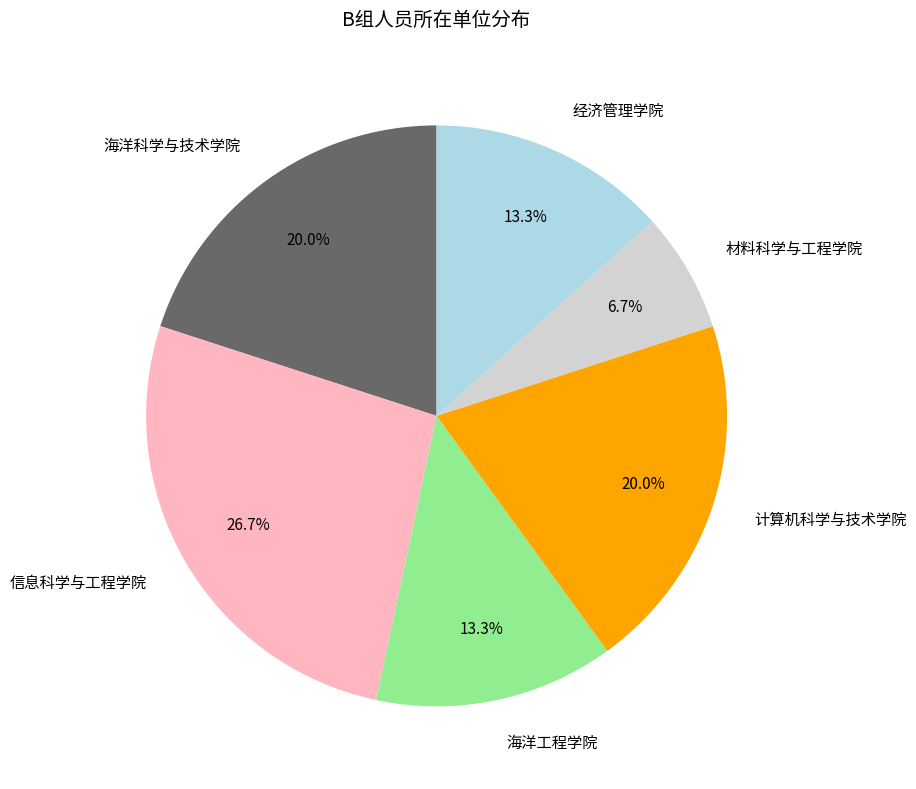

Is there any slice that represents more than half of the pie?

No